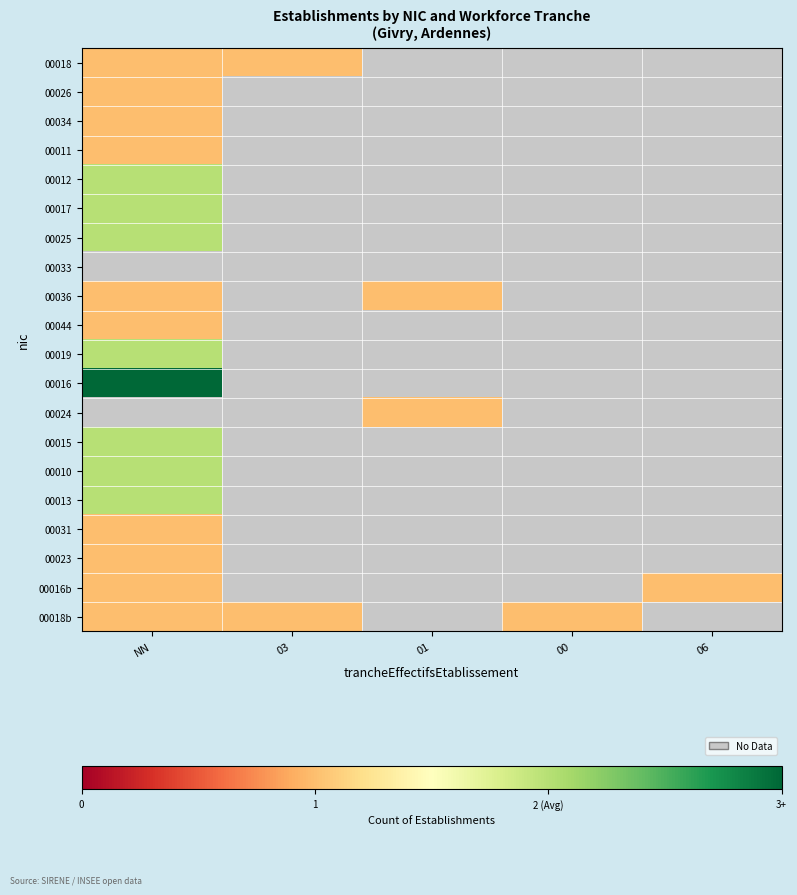

Which category has the highest value in the 00017 series?

NN